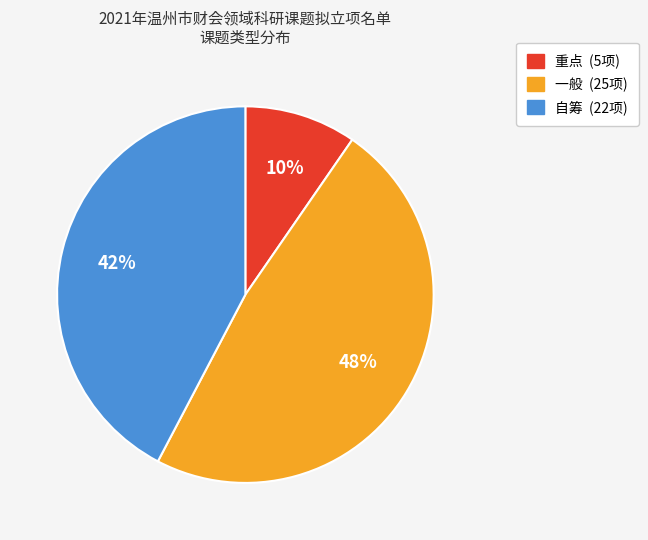

Rank the categories by value from highest to lowest.

一般, 自筹, 重点